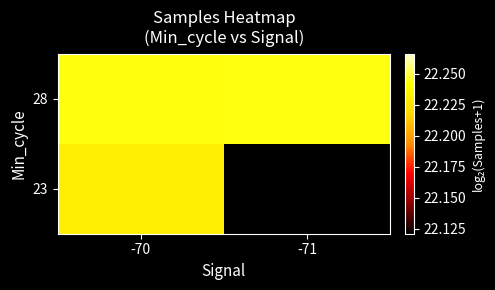

List the series in order of their peak value, lowest first.

23, 28